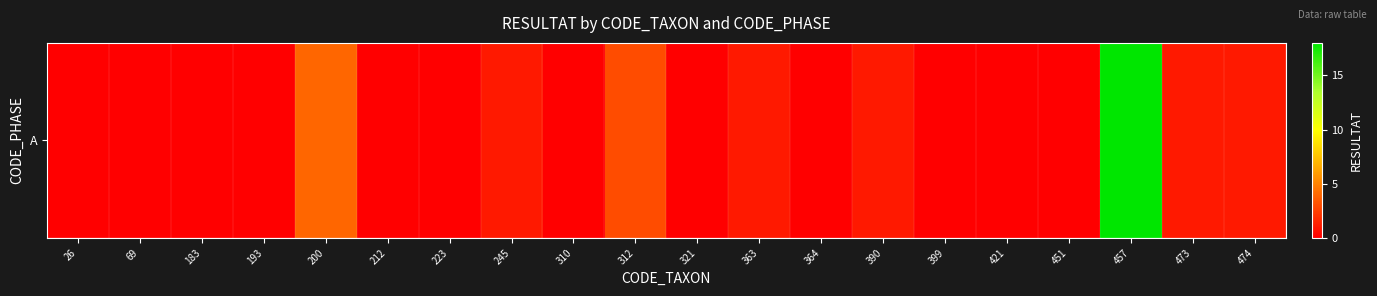

Reading left to right, extract all data points from this chart.

0	0	0	0	4	0	0	1	0	3	0	1	0	1	0	0	0	18	1	1